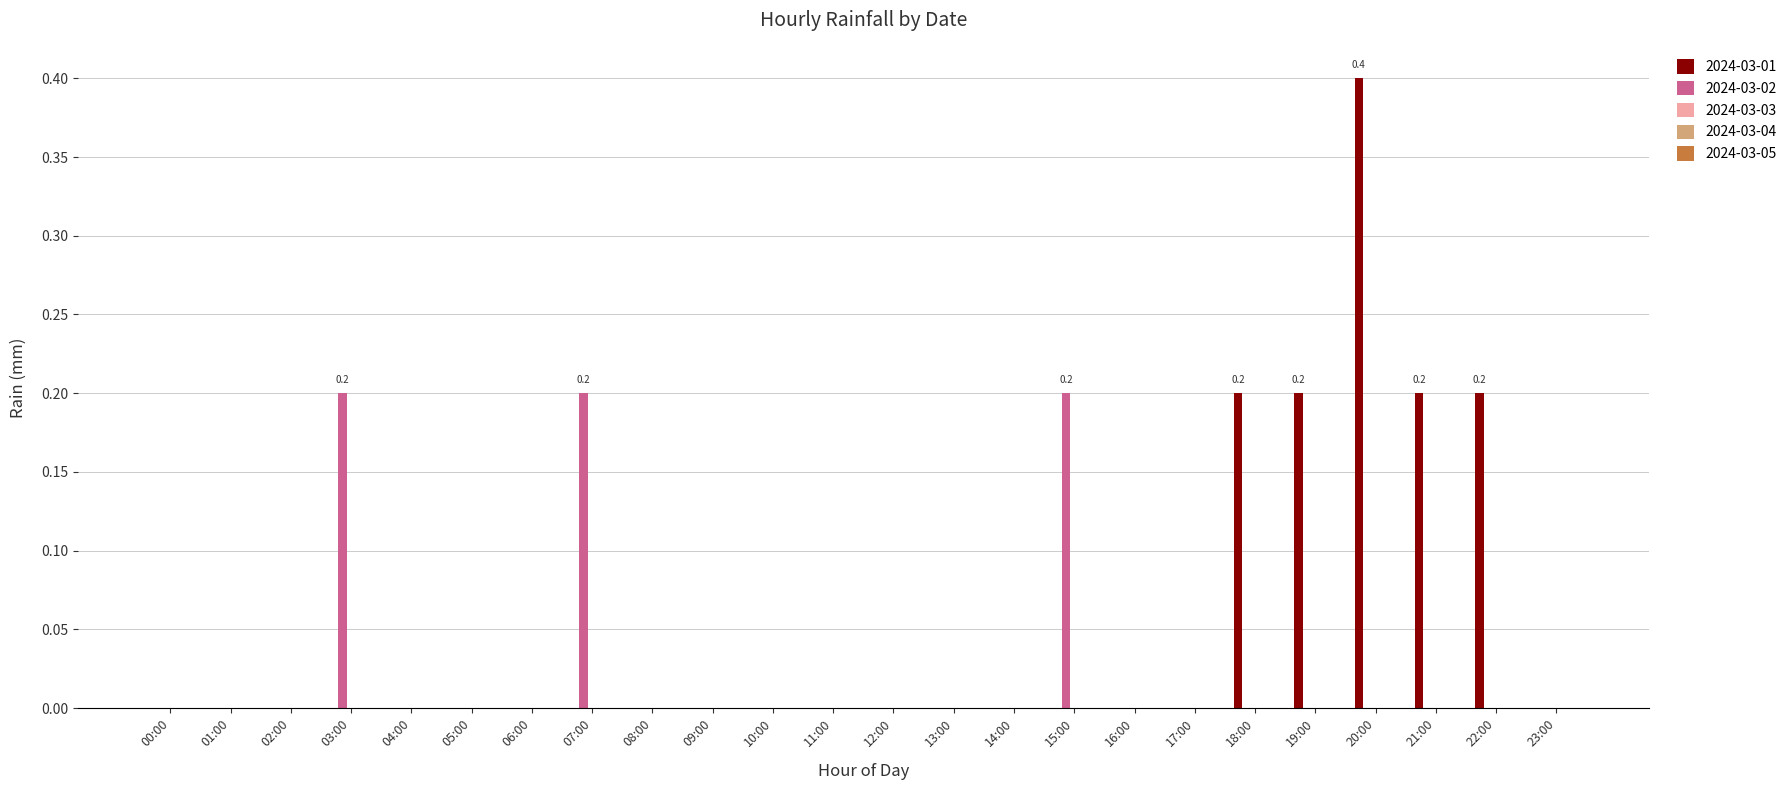

At which category is the sum across all series the highest?

20:00